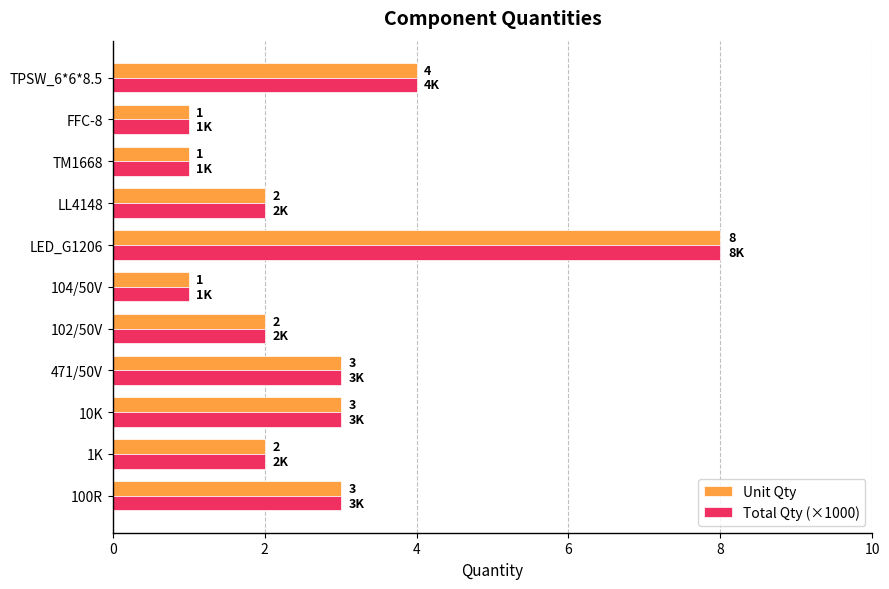

What is the difference between the maximum and minimum values in the Total Qty (×1000) series?

7